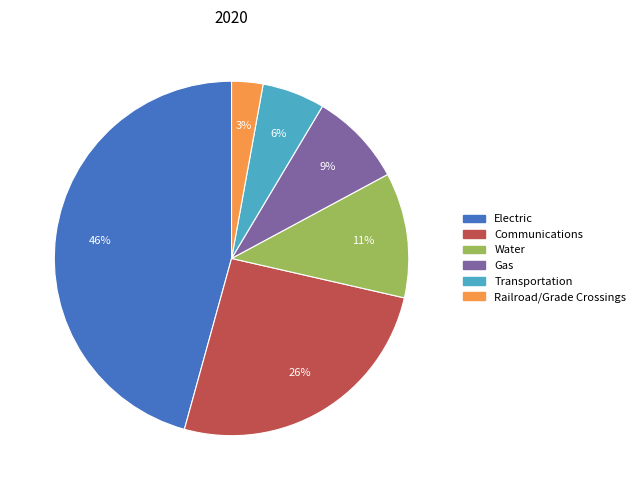

The Communications slice represents 34% of the pie. True or false?

False